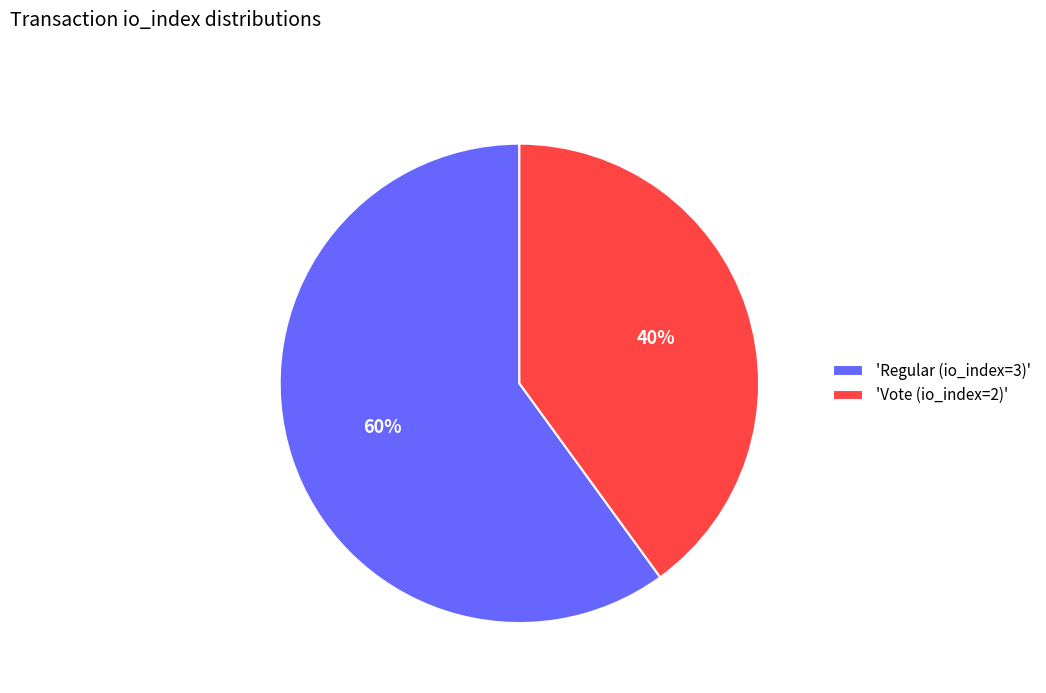

The 'Vote (io_index=2)' slice represents 40% of the pie. True or false?

True